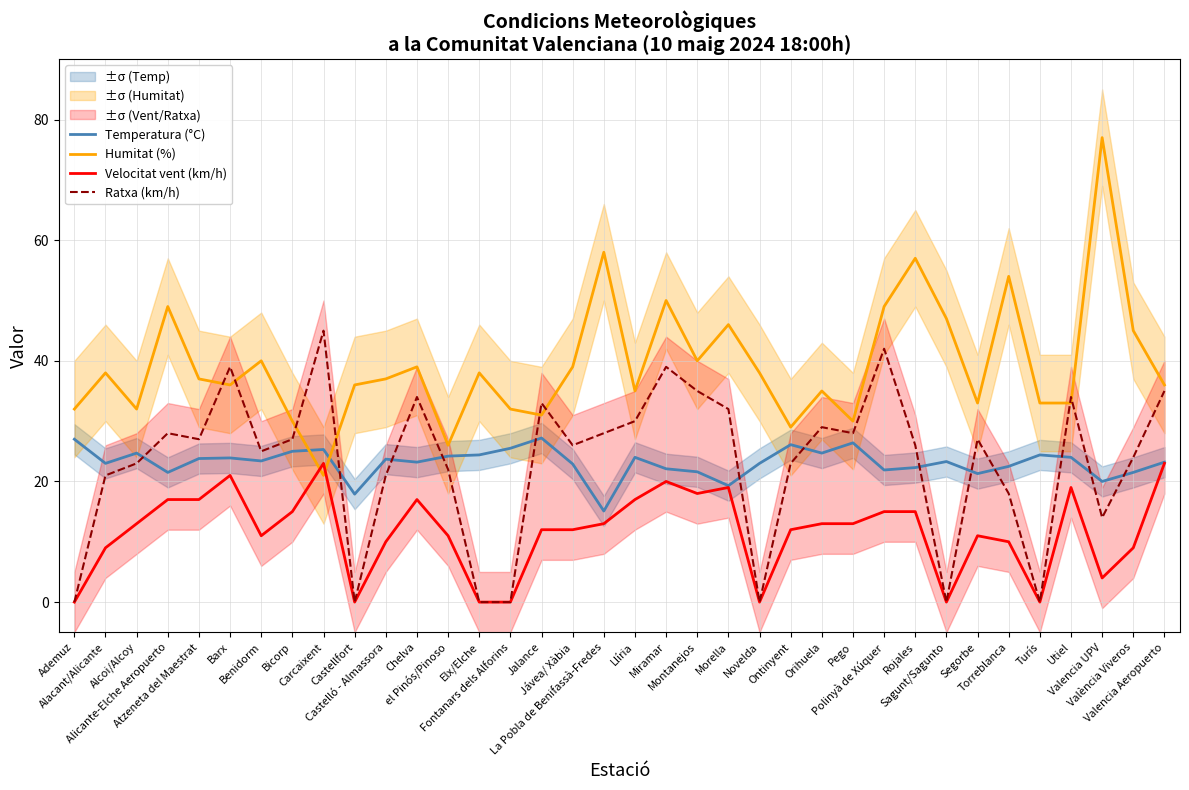

What is the difference between the Velocitat vent (km/h) values at Miramar and Ademuz?

20.0